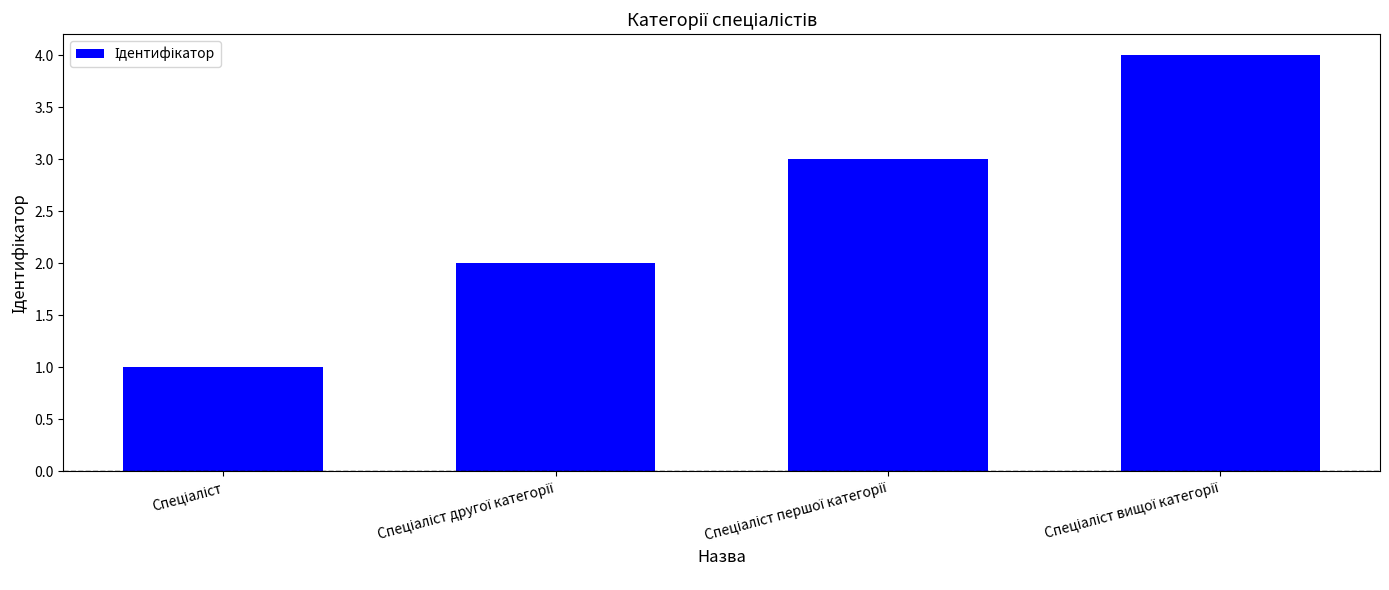

Reading right to left, list all the values displayed in this chart.

4	3	2	1